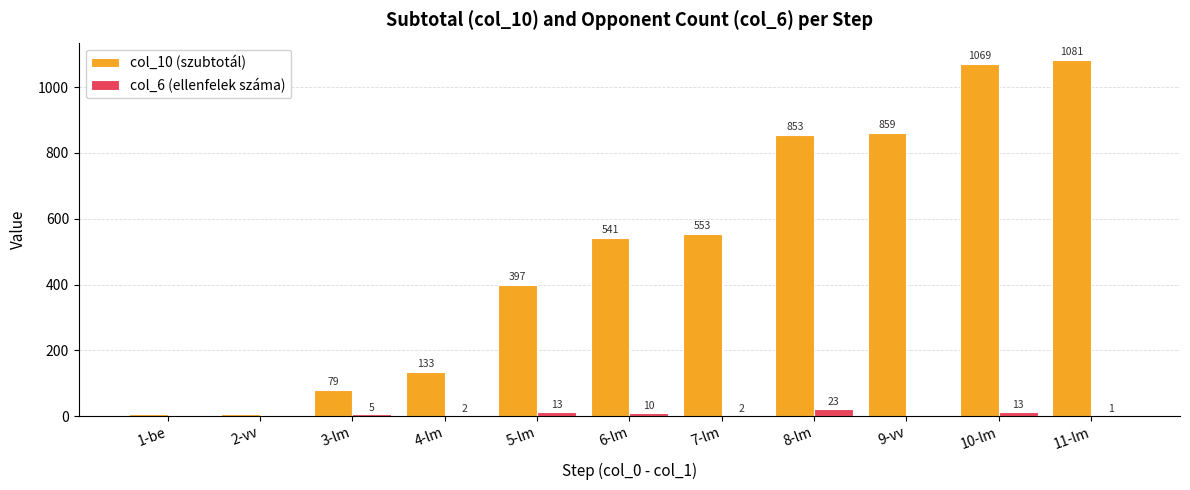

Reading right to left, what are all the values shown in this chart?

col_10 (szubtotál): 11-lm=1081	10-lm=1069	9-vv=859	8-lm=853	7-lm=553	6-lm=541	5-lm=397	4-lm=133	3-lm=79	2-vv=7	1-be=5
col_6 (ellenfelek száma): 11-lm=1	10-lm=13	9-vv=0	8-lm=23	7-lm=2	6-lm=10	5-lm=13	4-lm=2	3-lm=5	2-vv=0	1-be=0